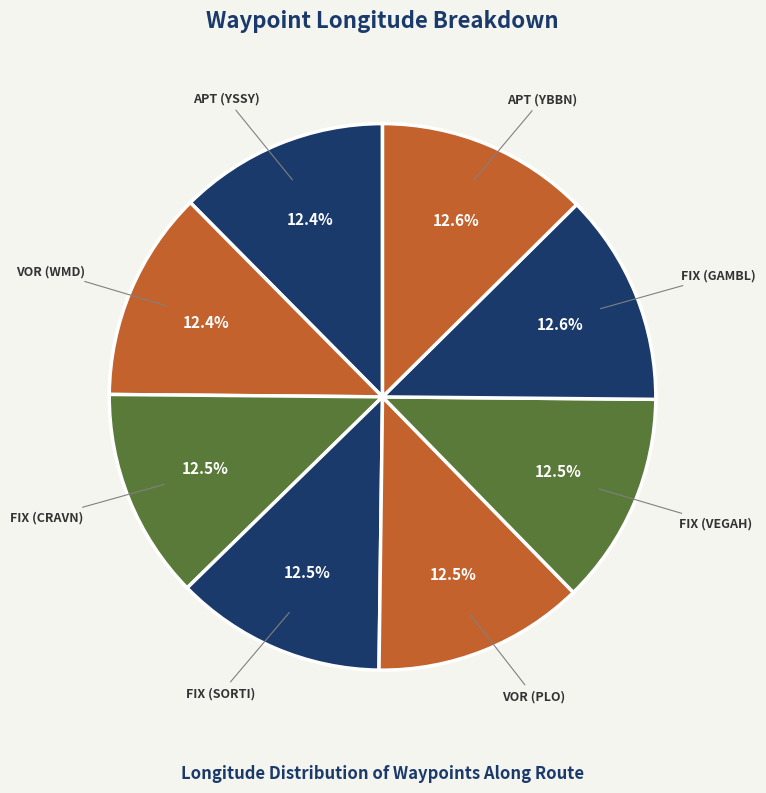

True or false: FIX (GAMBL) accounts for 27% of the total.

False